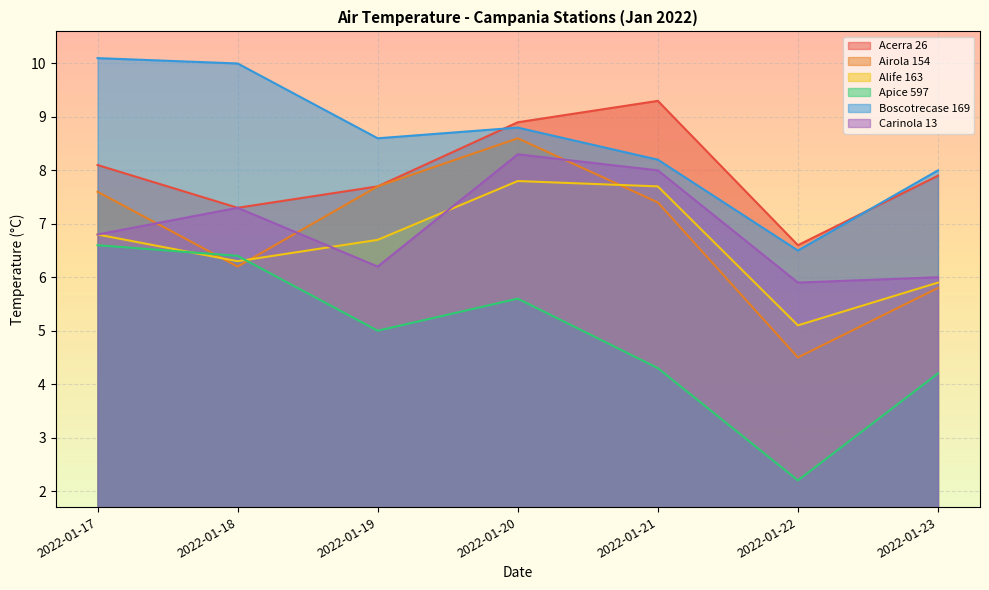

Rank the categories by Apice 597 value from lowest to highest.

2022-01-22, 2022-01-23, 2022-01-21, 2022-01-19, 2022-01-20, 2022-01-18, 2022-01-17